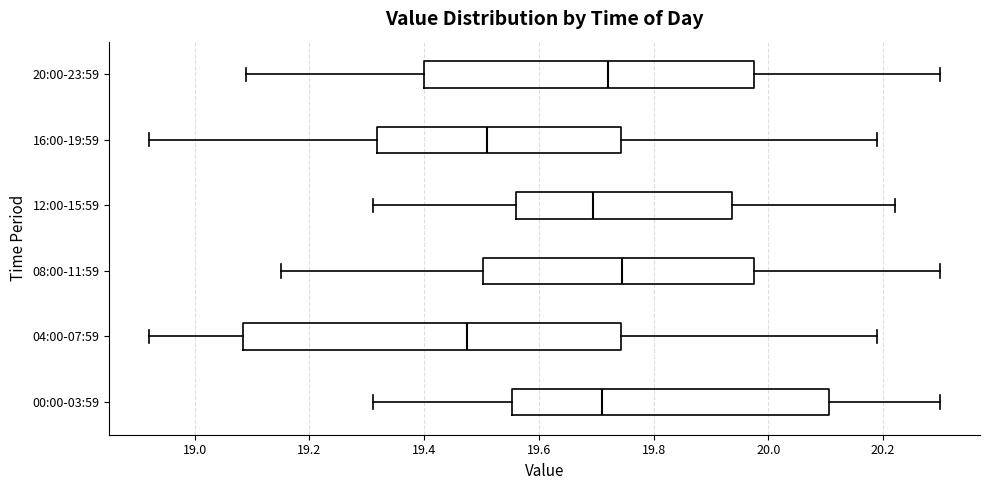

Which box's median line is the furthest to the left?

04:00-07:59